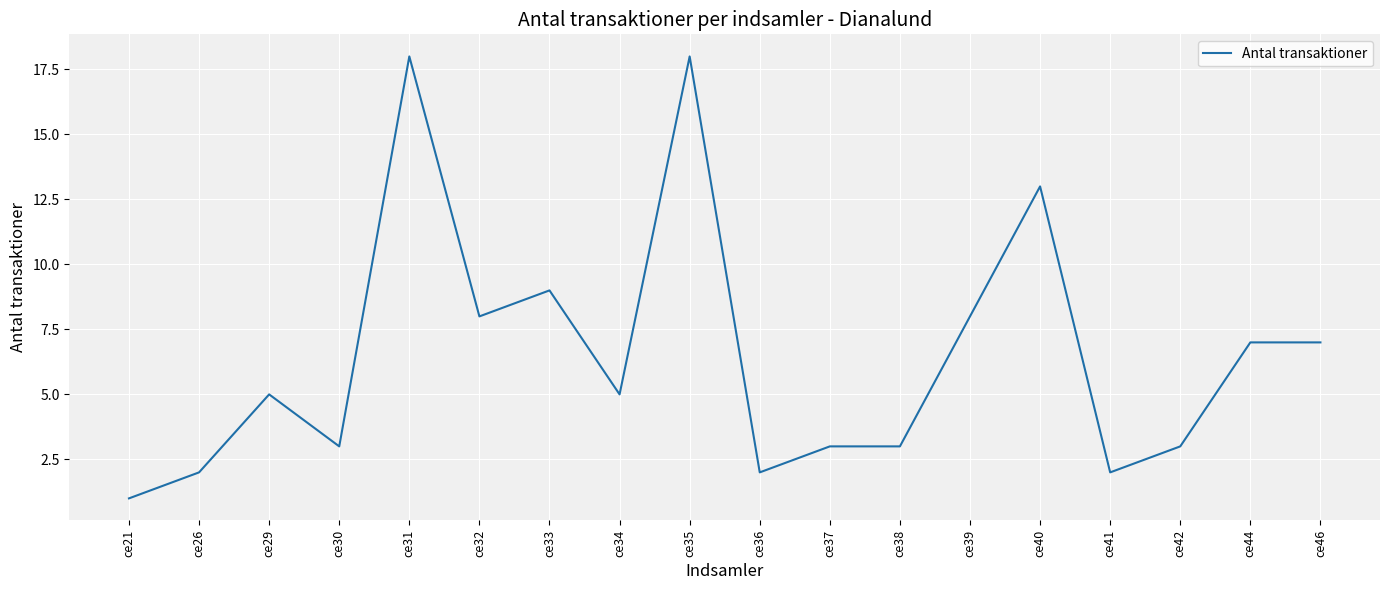

What is the ratio of the value at ce29 to the value at ce38?

1.7